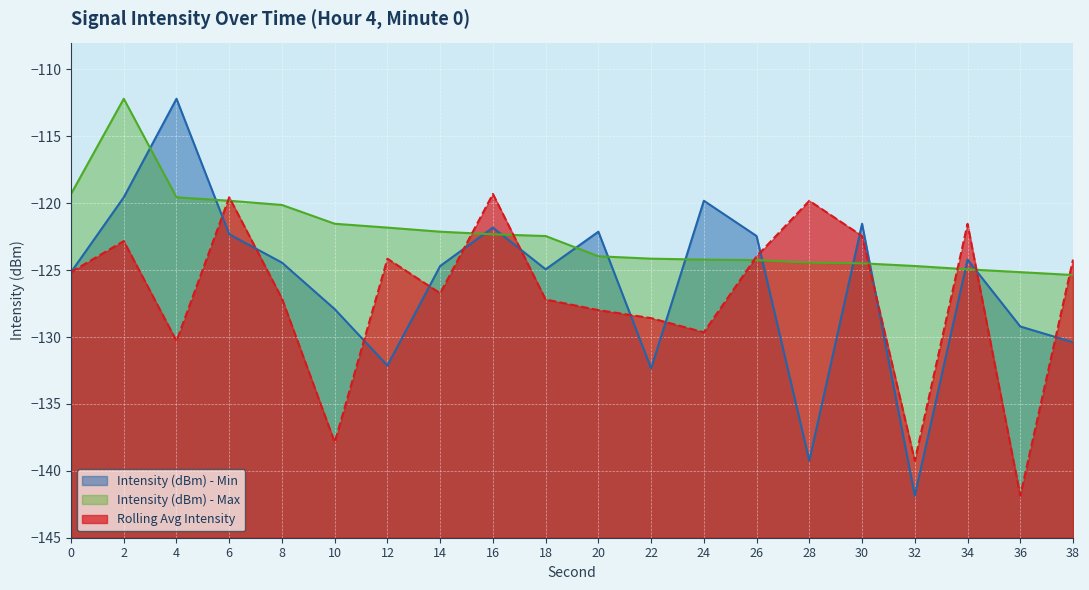

Read the Intensity (dBm) - Min value at 26.

-122.5